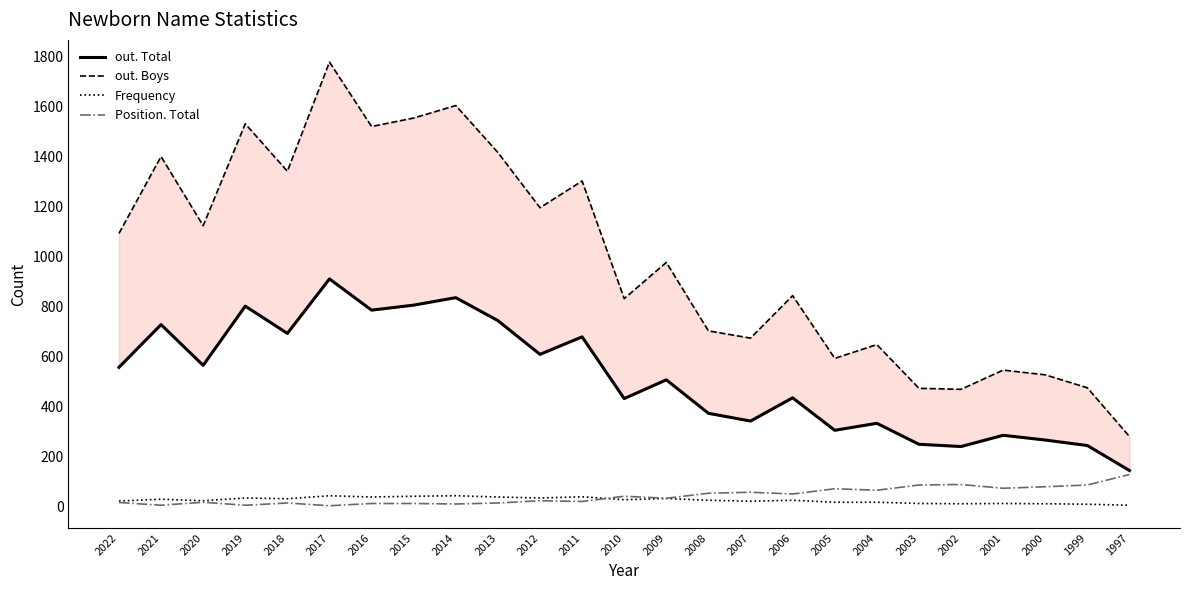

What is the sum of all Frequency values?

639